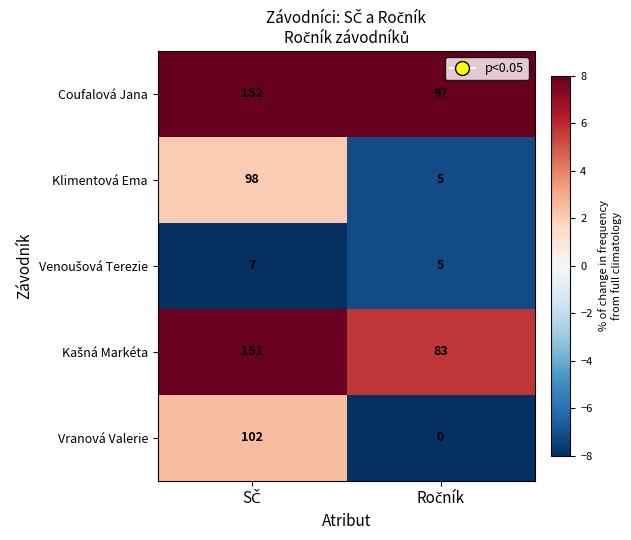

What is the sum of all Coufalová Jana values?

249